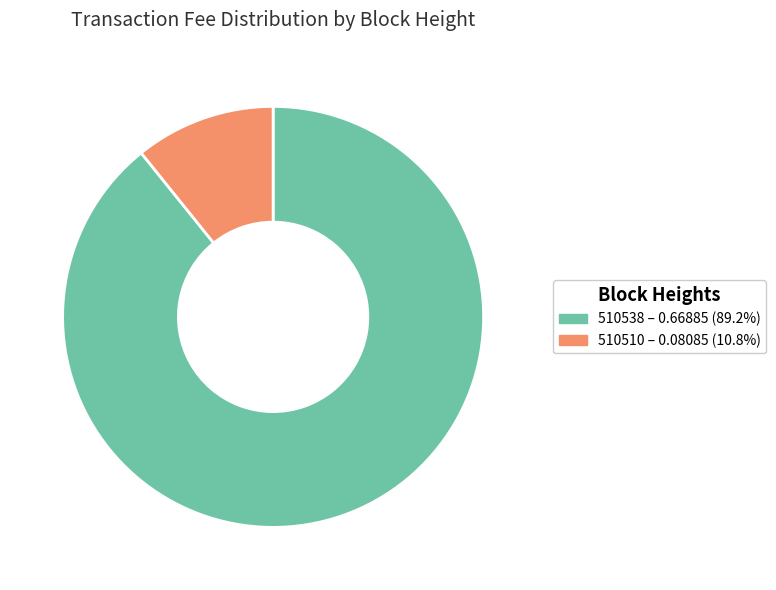

Between 510510 and 510538, which is larger?

510538